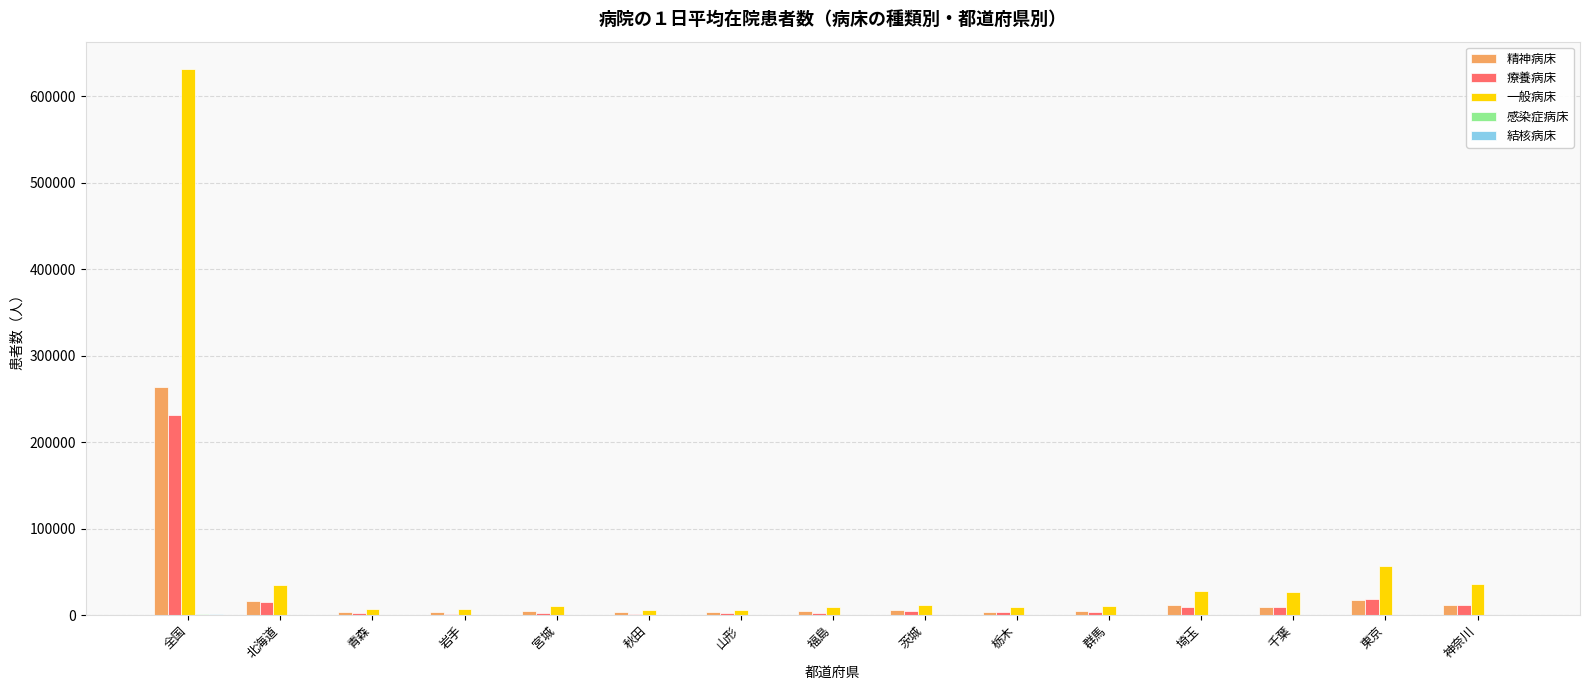

At which category is the sum across all series the highest?

全国